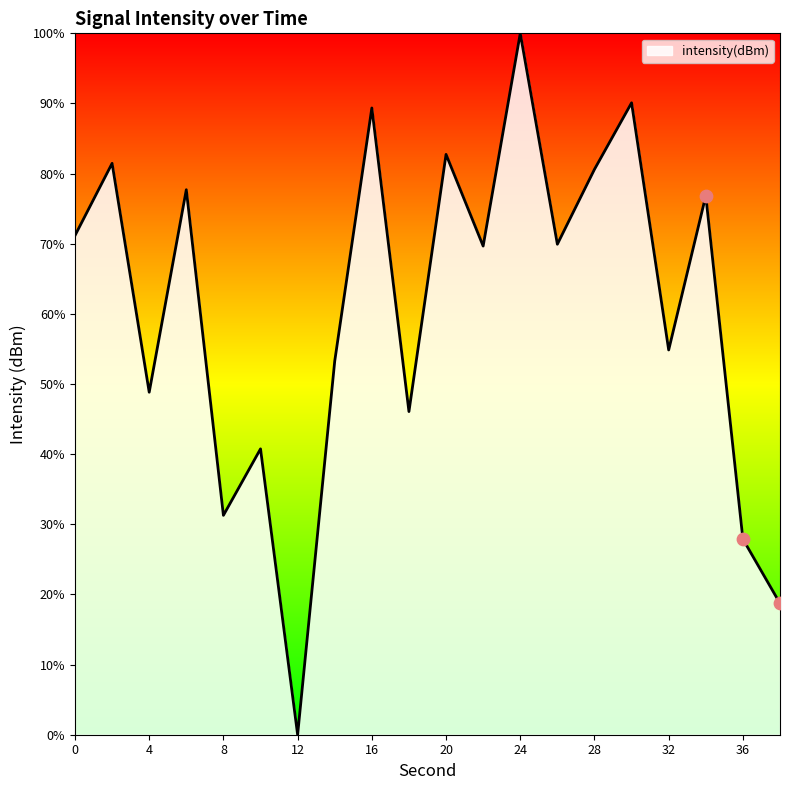

What is the greatest value displayed?

100.0